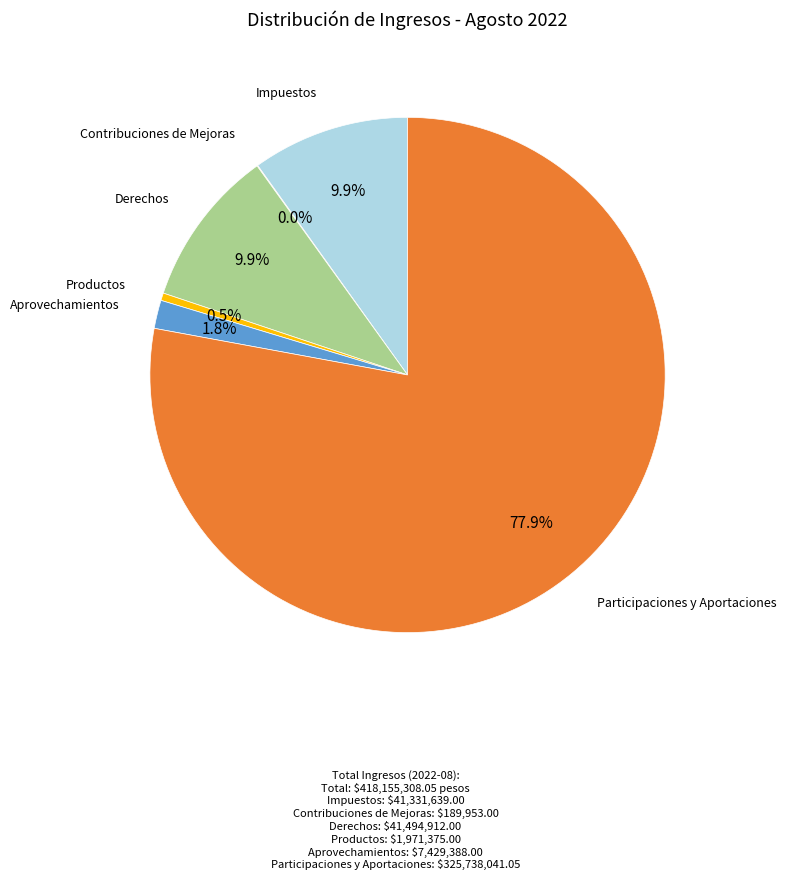

Does any single category account for the majority?

Yes